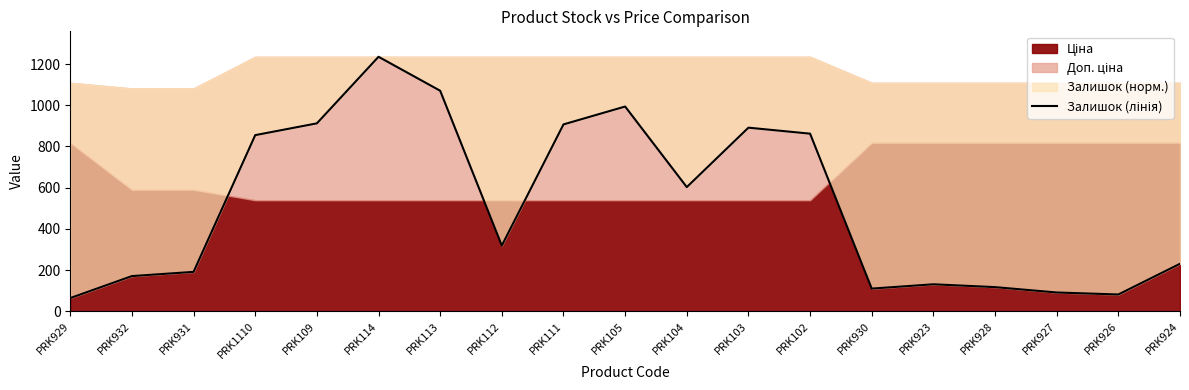

How many values are below 318?

9